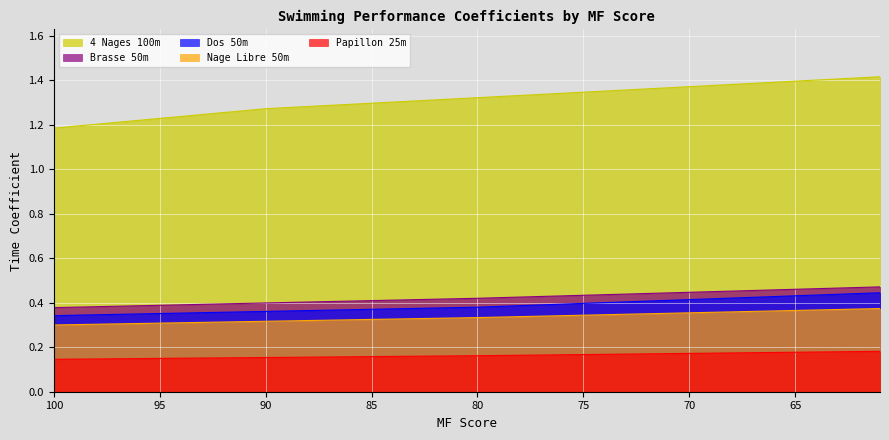

Rank the series at 100 from lowest to highest value.

Papillon 25m, Nage Libre 50m, Dos 50m, Brasse 50m, 4 Nages 100m